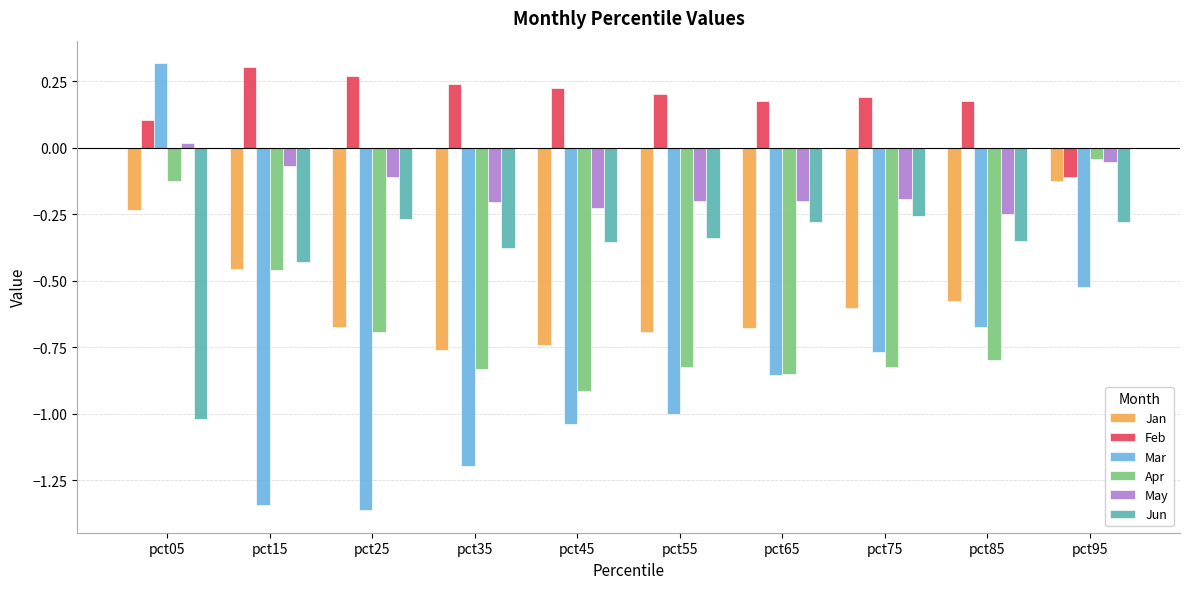

How many bars are there in each group?

6